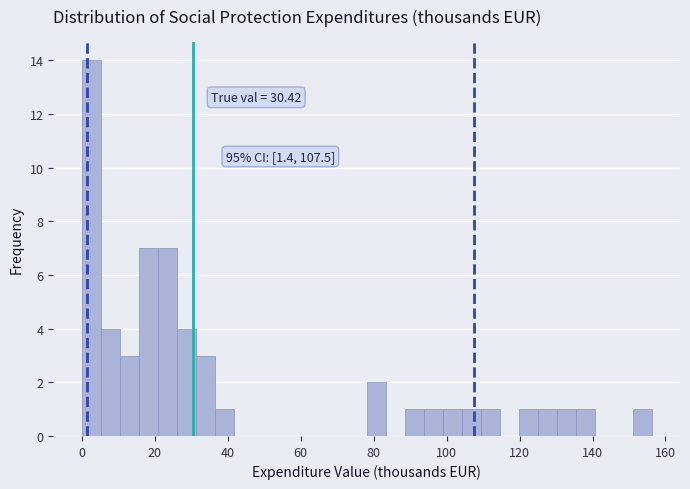

Around what value on the x-axis is the tallest bar? Give the approximate position of its centre, as read against the axis.

2